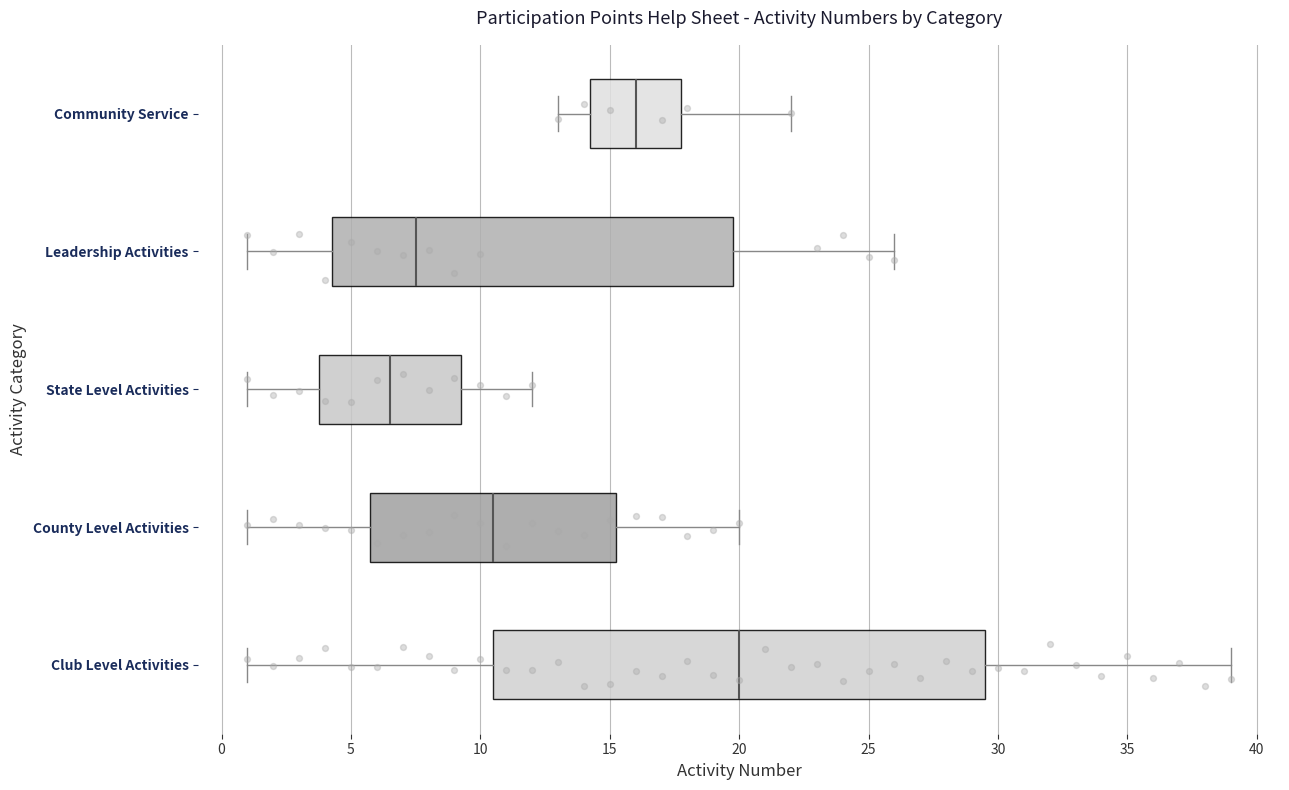

Reading bottom to top, transcribe this box plot: for each box, give where its median line is, the range the box spans, and where its two whiskers end, as read against the x-axis. The values are not printed on the chart, so give them approximately, as read against the axis.

Club Level Activities: median 20.0, box 10.5 to 29.5, whiskers 1.0 to 39.0
County Level Activities: median 10.5, box 6.0 to 15.5, whiskers 1.0 to 20.0
State Level Activities: median 6.5, box 4.0 to 9.5, whiskers 1.0 to 12.0
Leadership Activities: median 7.5, box 4.5 to 20.0, whiskers 1.0 to 26.0
Community Service: median 16.0, box 14.5 to 18.0, whiskers 13.0 to 22.0